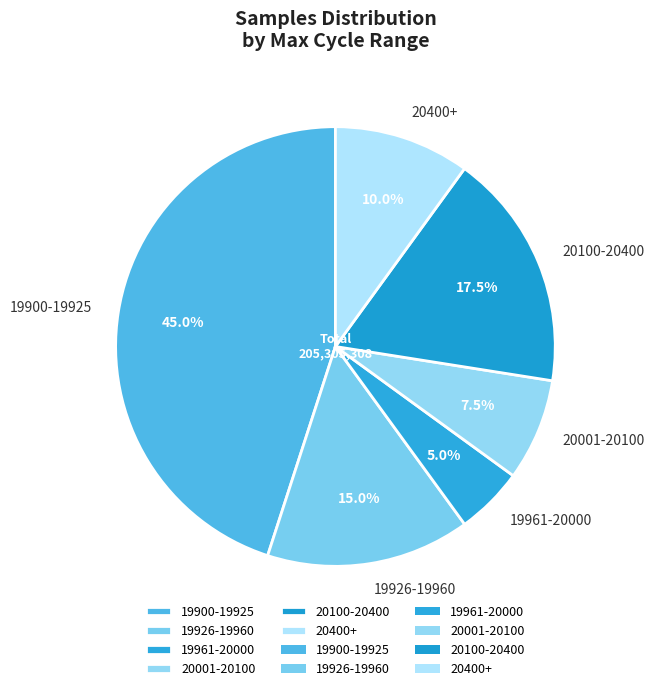

Count the number of slices in the pie.

6